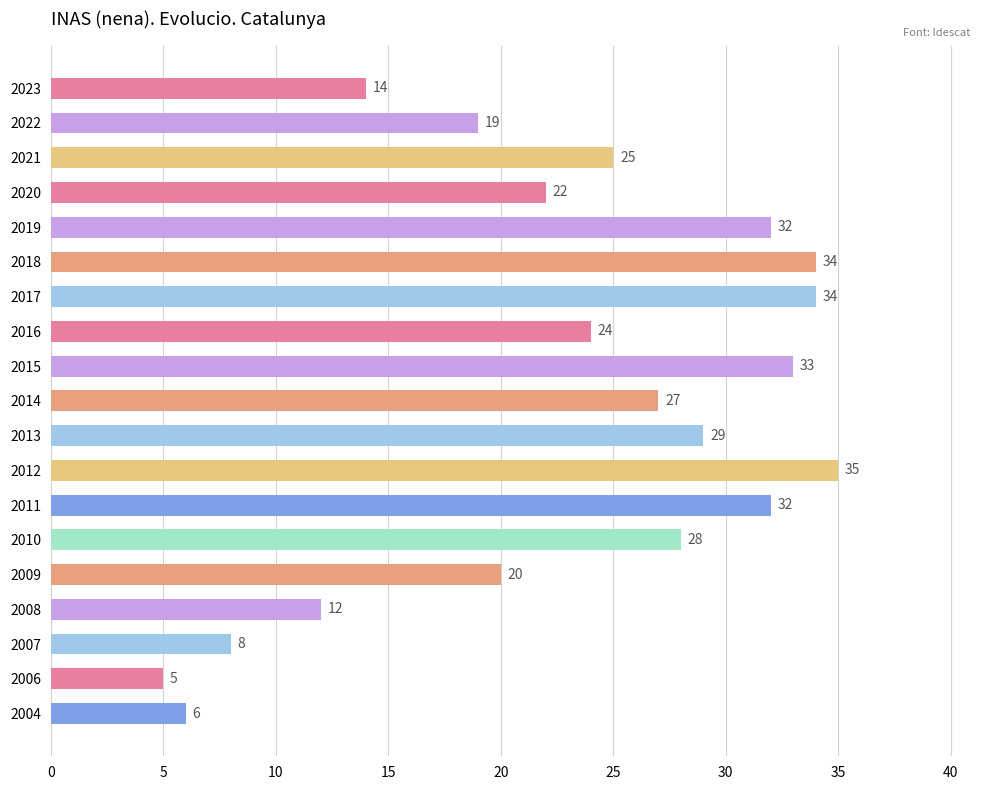

How many series are shown in this chart?

1